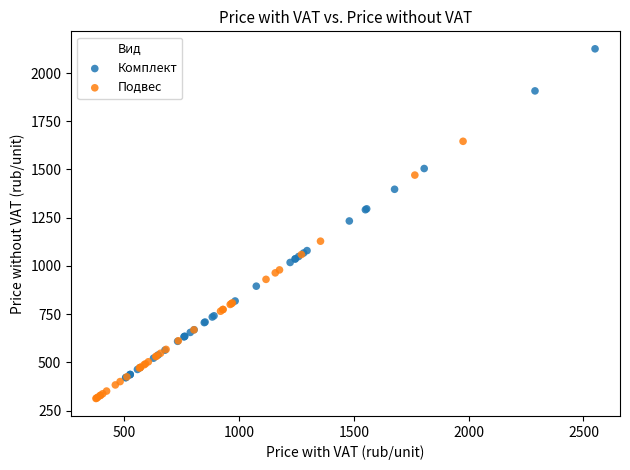

Which series contains the highest Y value?

Комплект